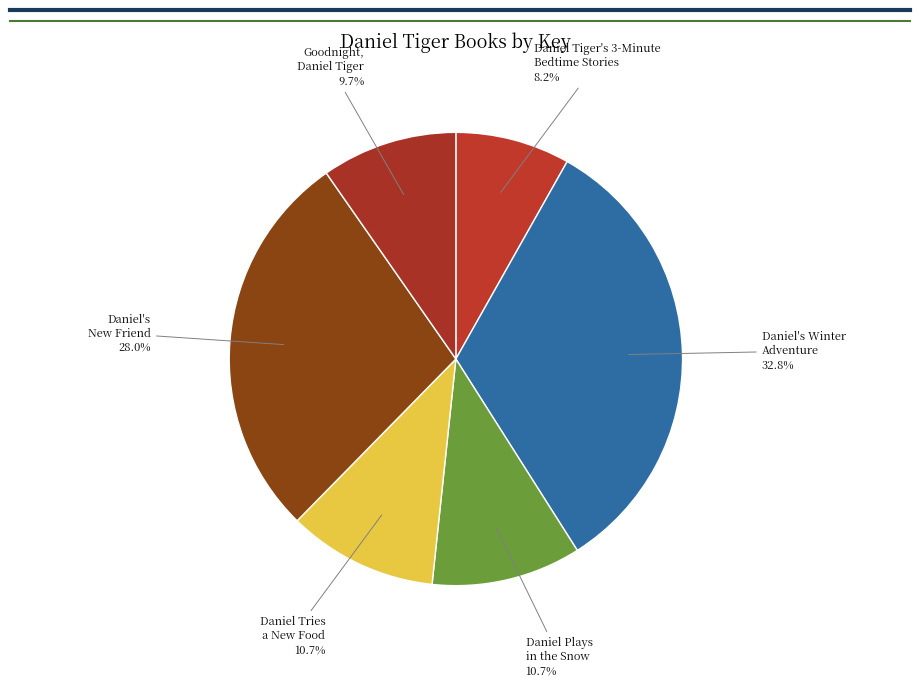

To the nearest percent, what is the difference between the largest and smallest slice percentages?

25%